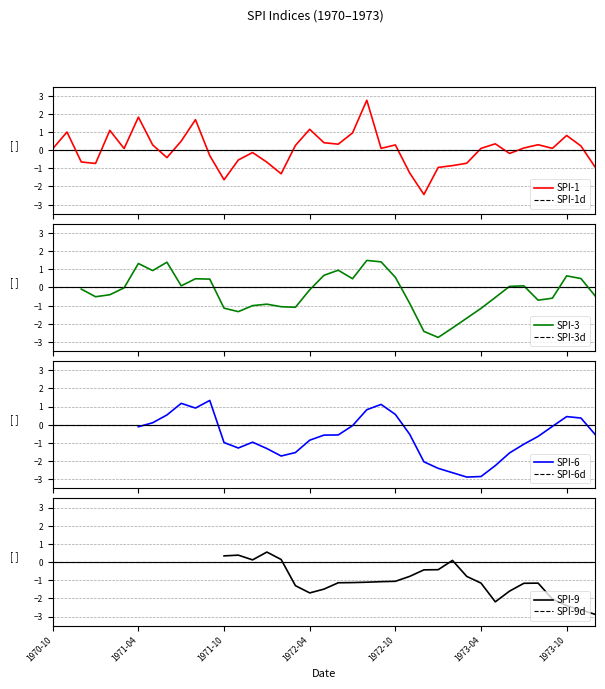

The chart shows a value of 1.6 at 4. True or false?

False